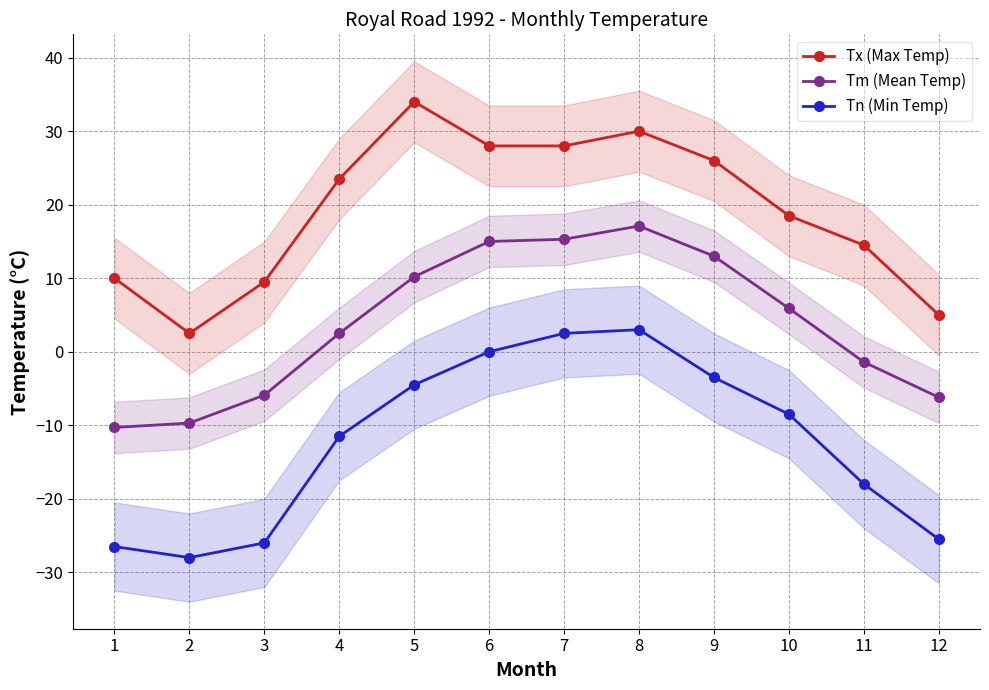

How many lines are shown in the chart?

3